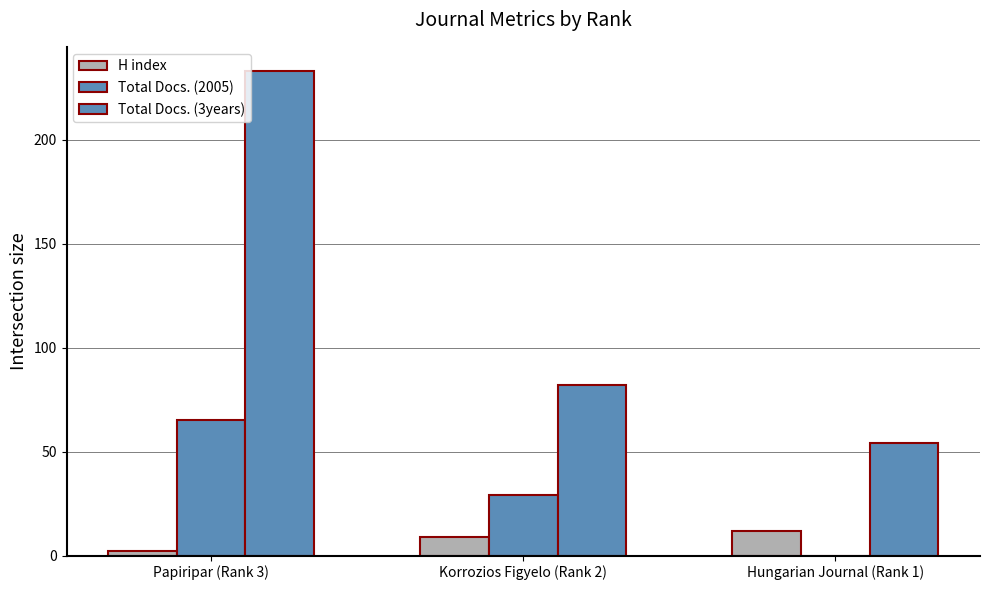

At which label does H index reach its peak?

Hungarian Journal (Rank 1)